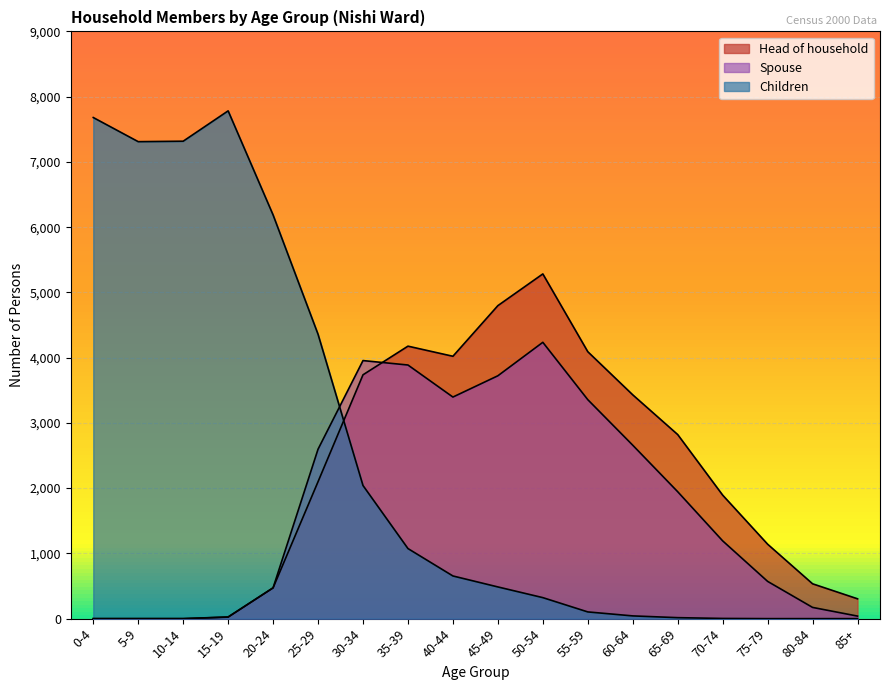

What is the label of the 14th point from the right?

20-24